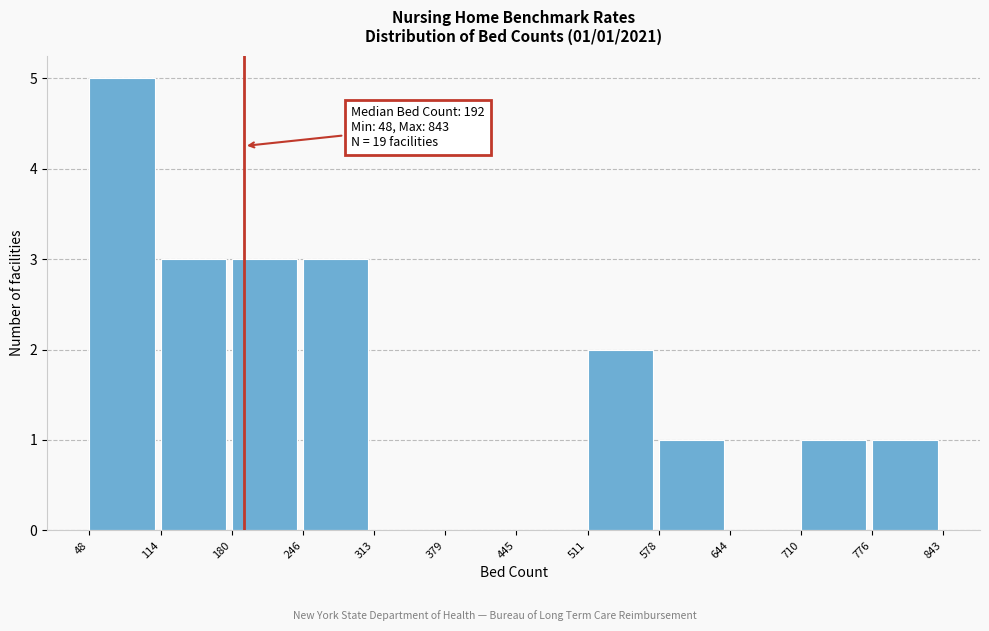

Which range on the x-axis has the tallest bar?

48 to 114